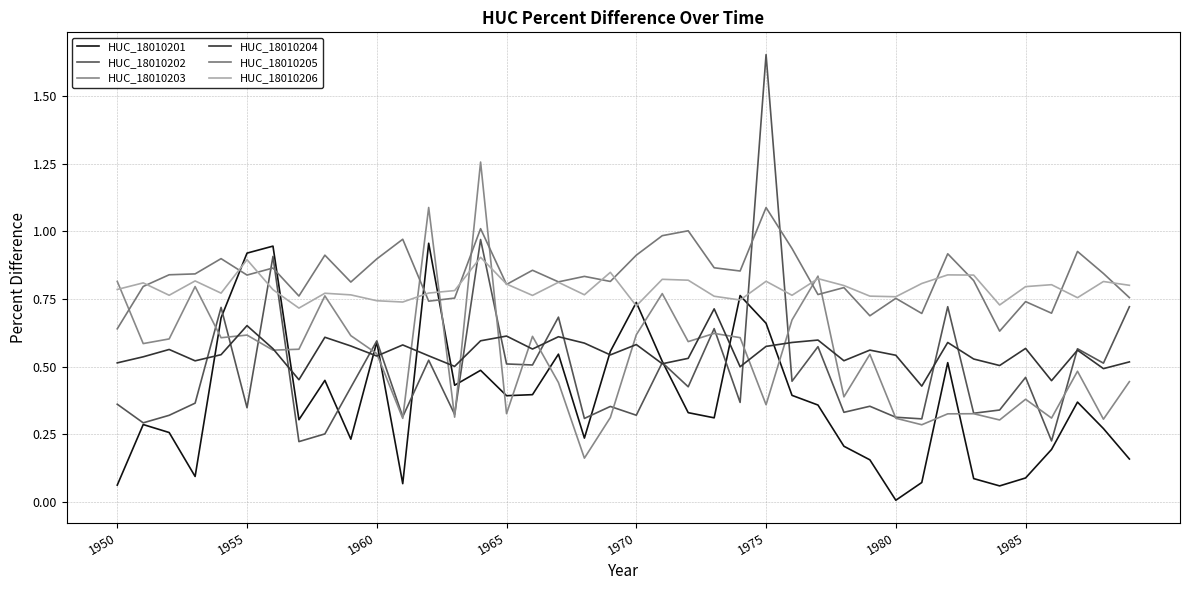

Rank the series by their maximum value, from highest to lowest.

HUC_18010202, HUC_18010203, HUC_18010205, HUC_18010201, HUC_18010206, HUC_18010204